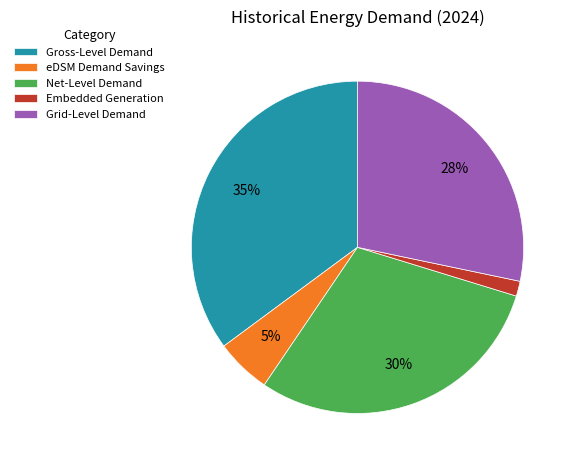

To the nearest percent, what portion does Embedded Generation represent?

1%